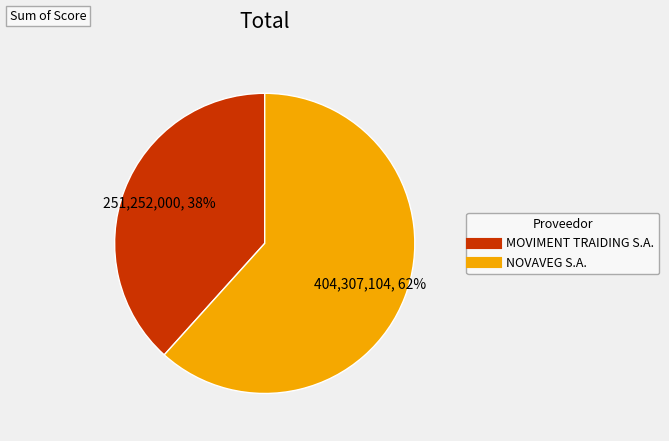

Between MOVIMENT TRAIDING S.A. and NOVAVEG S.A., which is larger?

NOVAVEG S.A.